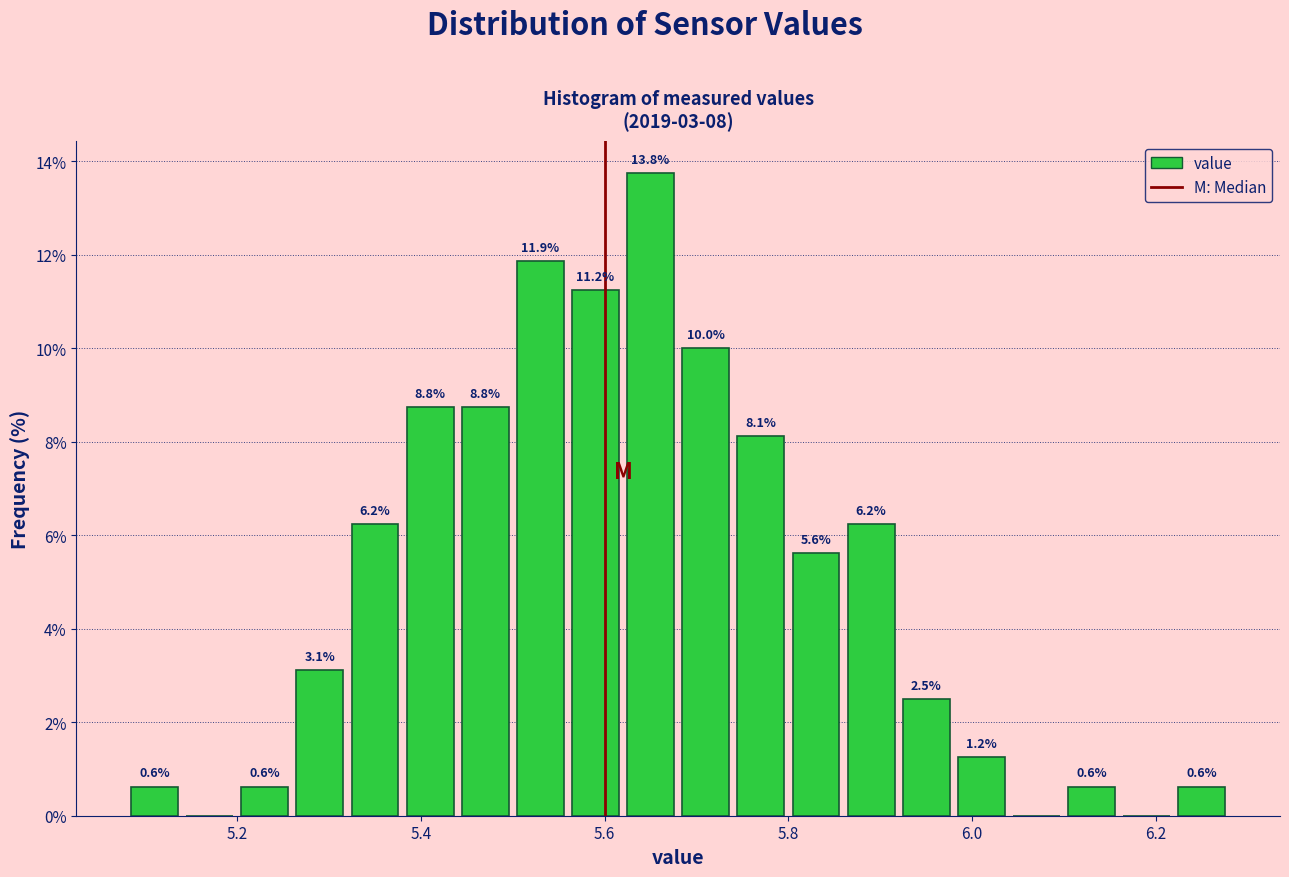

Read against the x-axis, roughly where is the centre of the tallest bar?

5.66